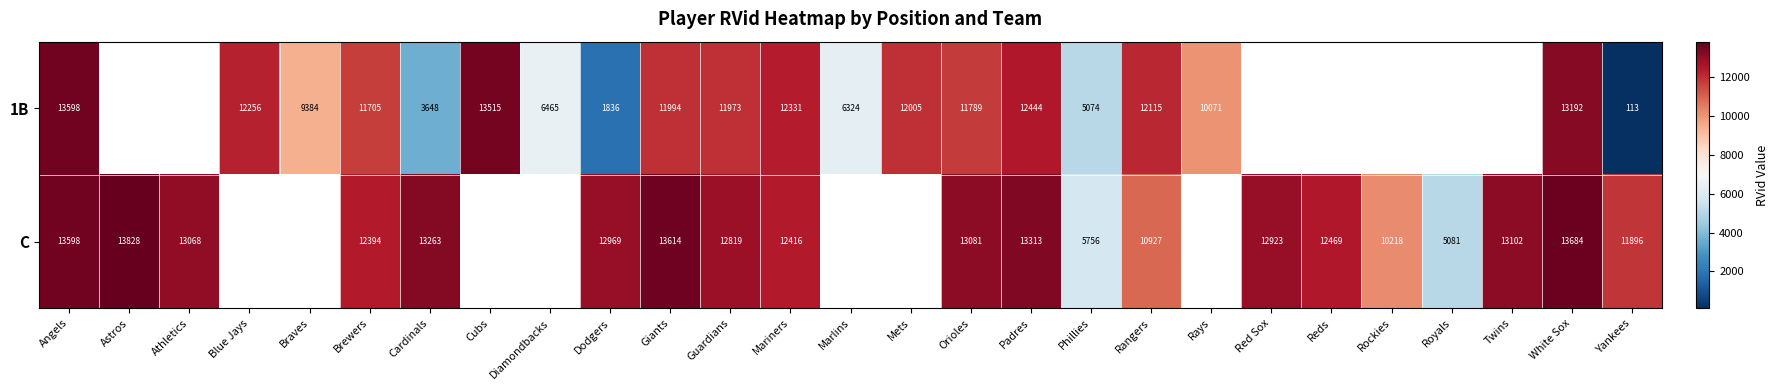

Is the value of 1B at Orioles greater than the value of C at Astros?

No